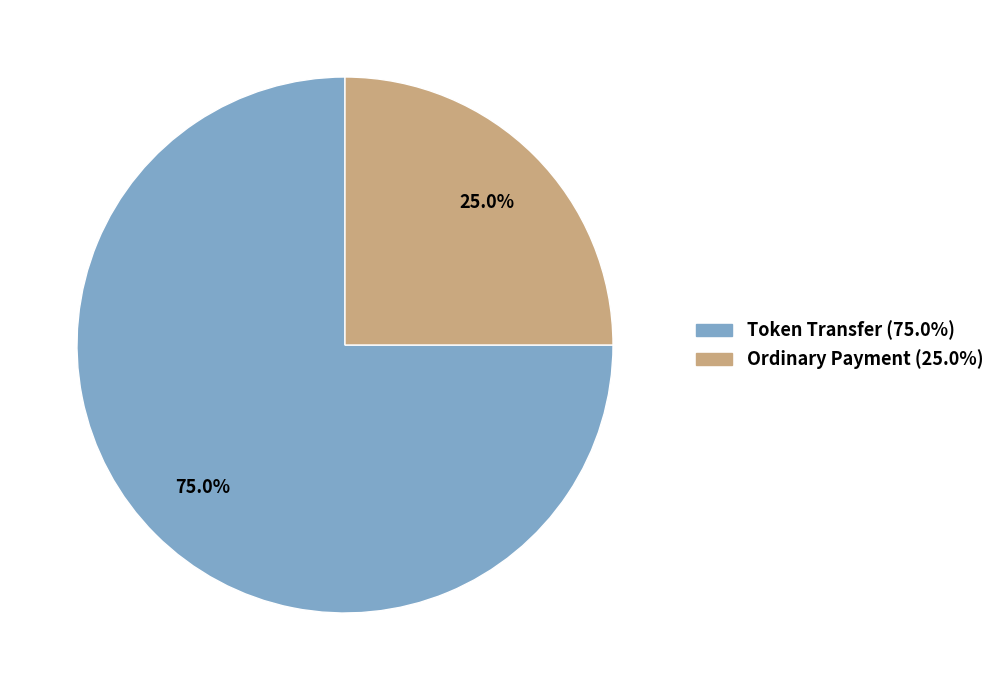

To the nearest percent, what is the average slice percentage?

50%